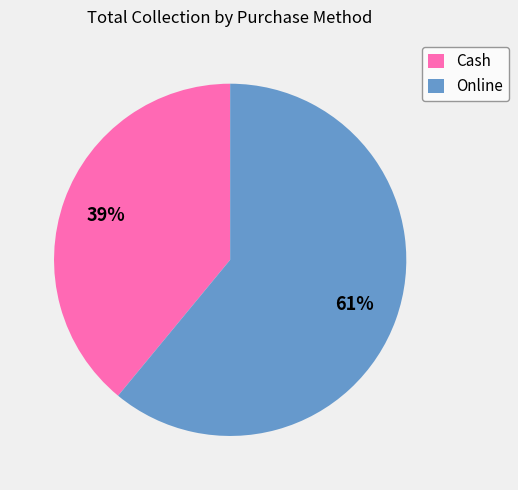

To the nearest percent, what percentage of the pie is Online?

61%